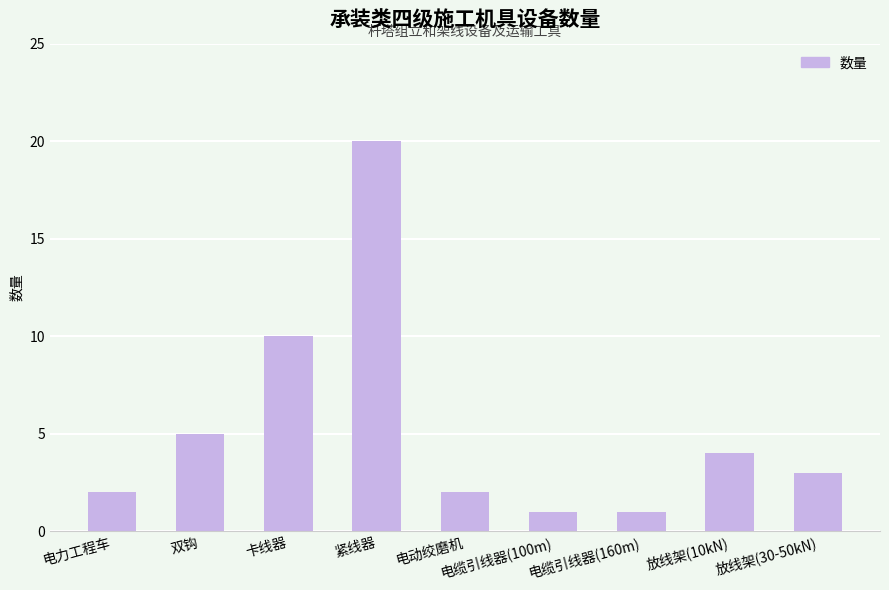

What is the maximum value shown in the chart?

20